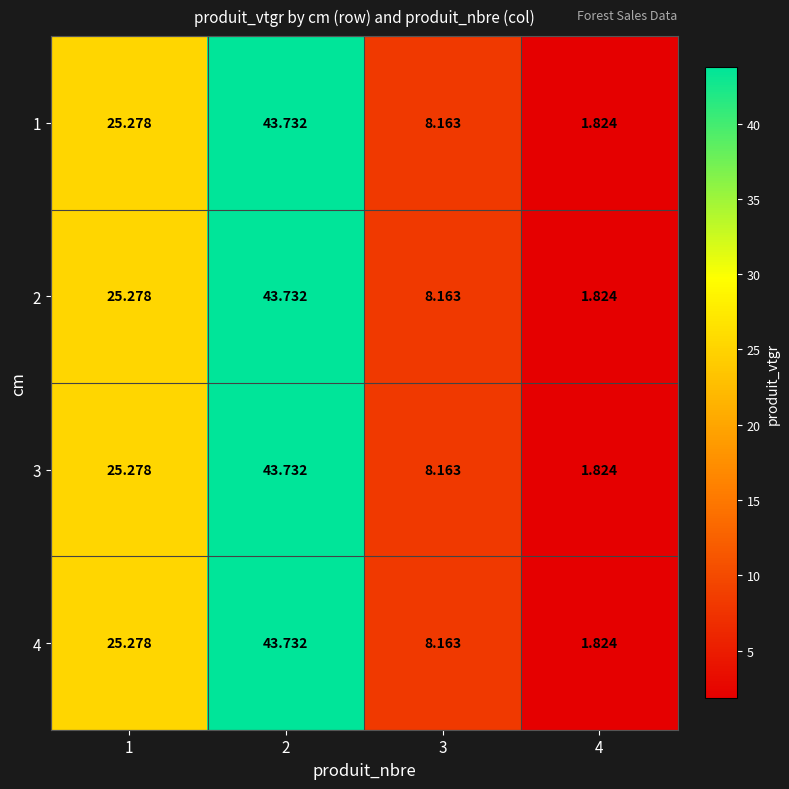

Is the value of 3 at 2 greater than the value of 4 at 1?

Yes